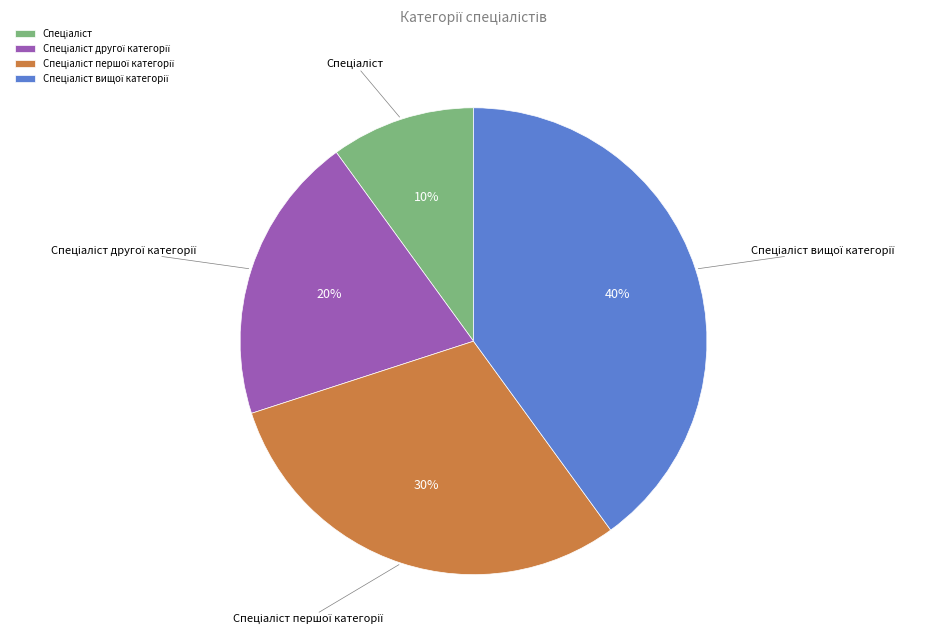

To the nearest percent, what is the average slice percentage?

25%